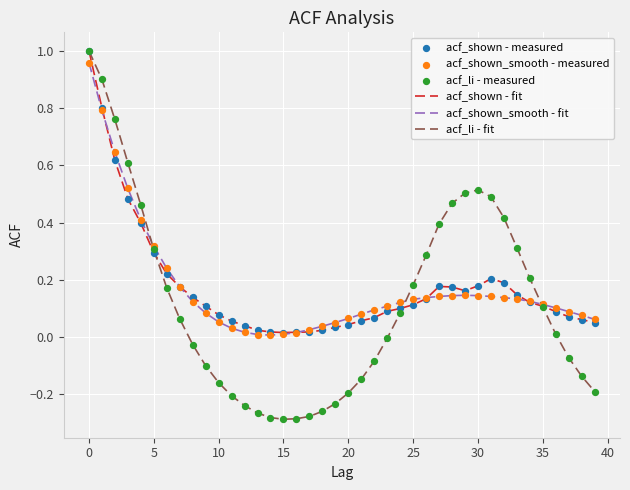

Which series has the largest range (max minus min)?

acf_li - fit